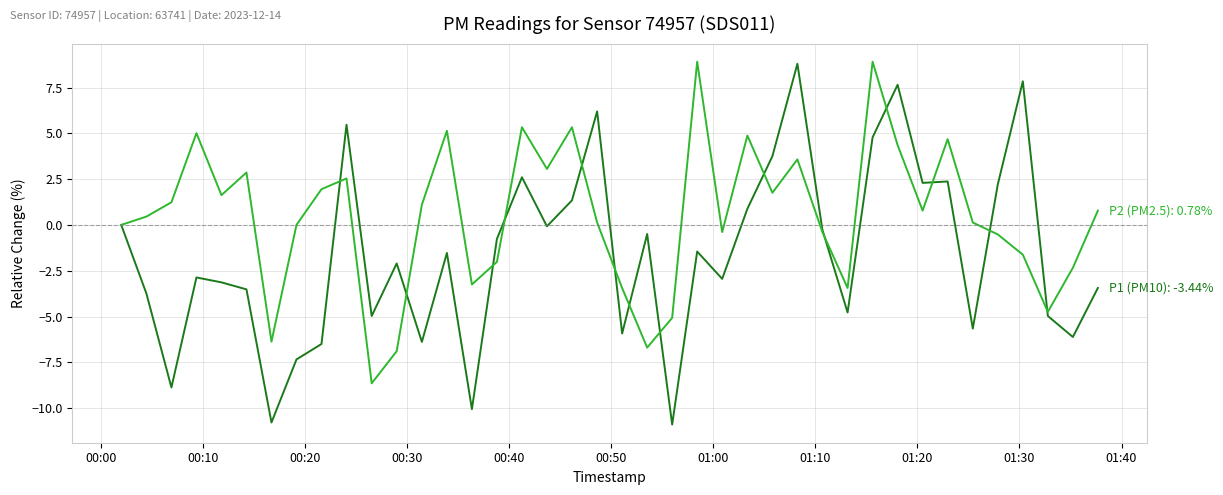

How many lines are shown in the chart?

2